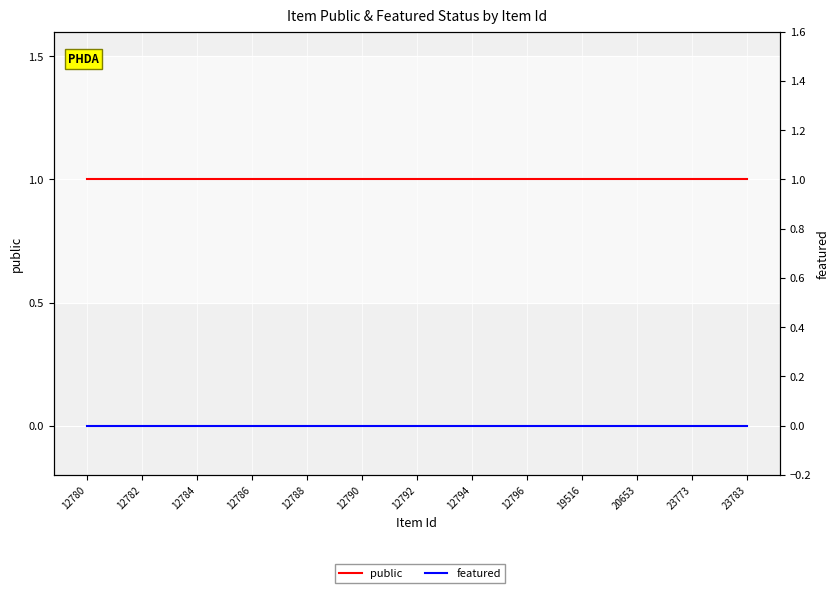

What is the maximum value for public?

1